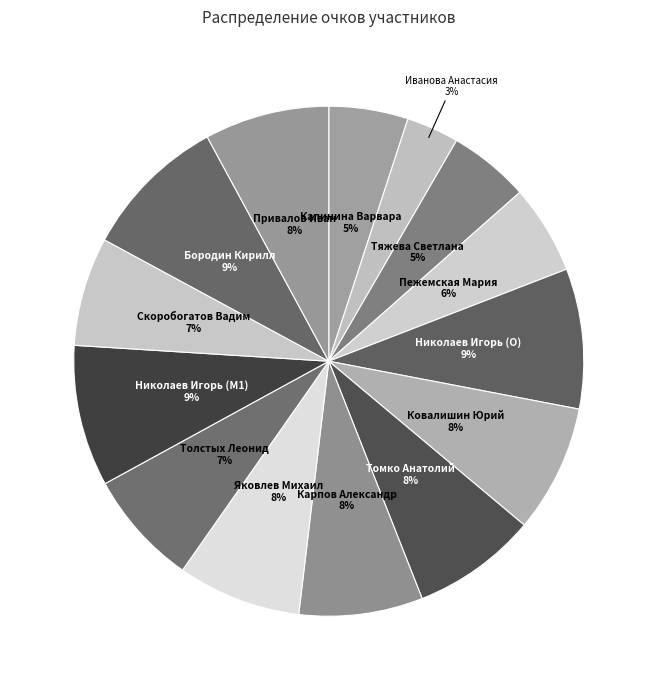

How many slices are in this pie chart?

14